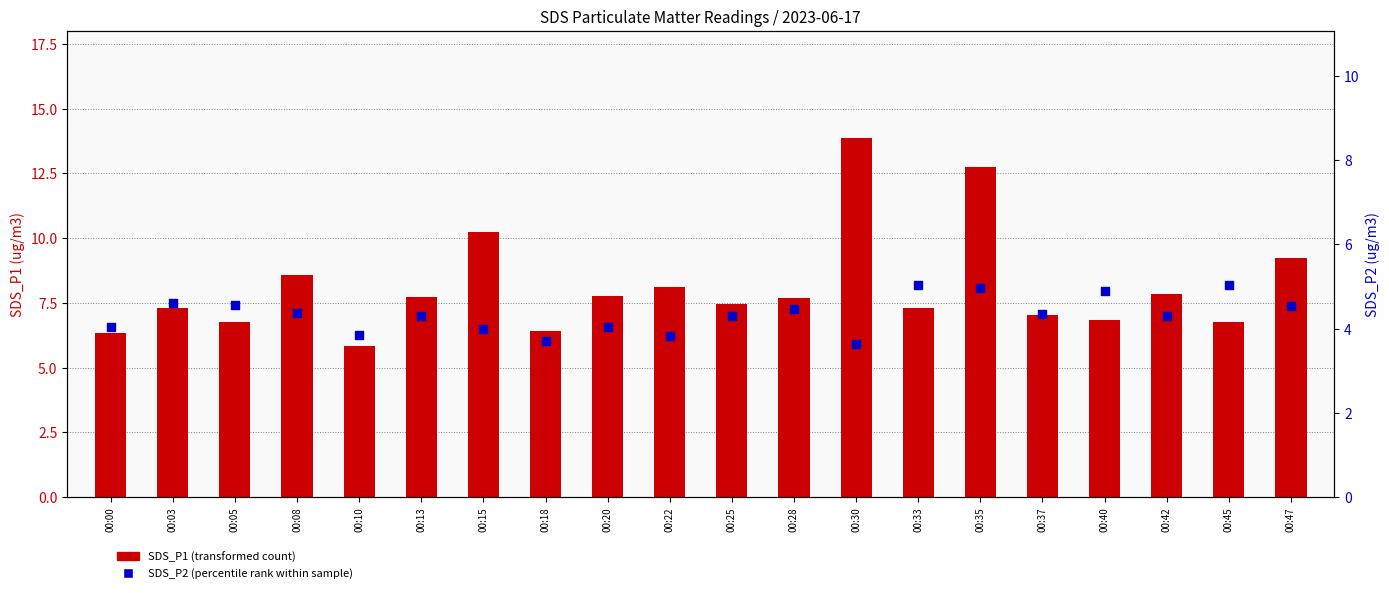

What are all the series names shown in the legend?

SDS_P1, SDS_P2